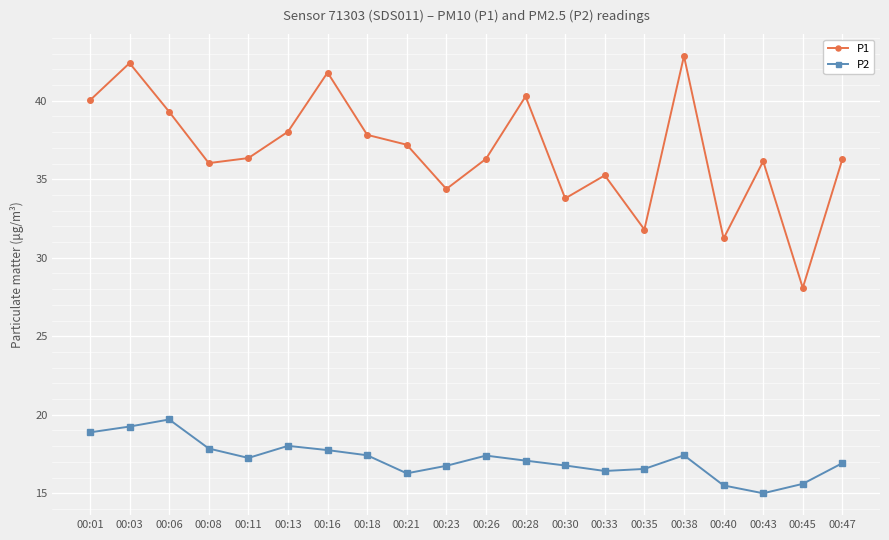

What is the total value across all series at 00:28?

57.4